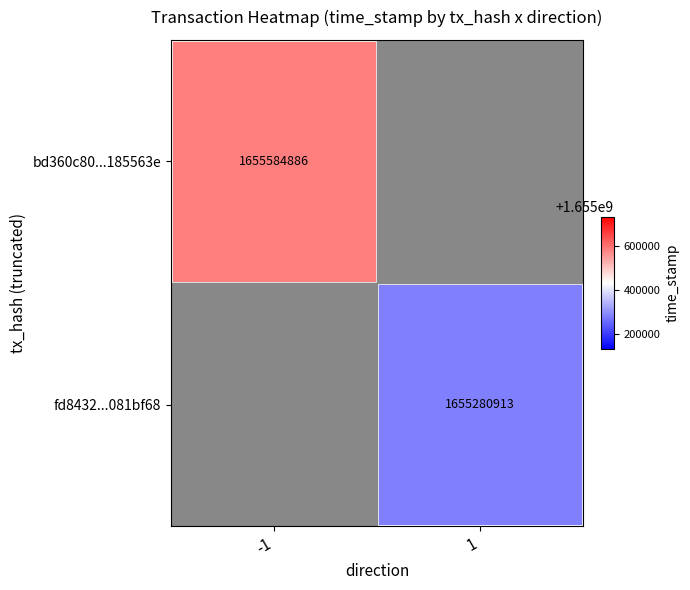

Is the value of bd360c80...185563e at -1 greater than the value of fd8432...081bf68 at 1?

Yes